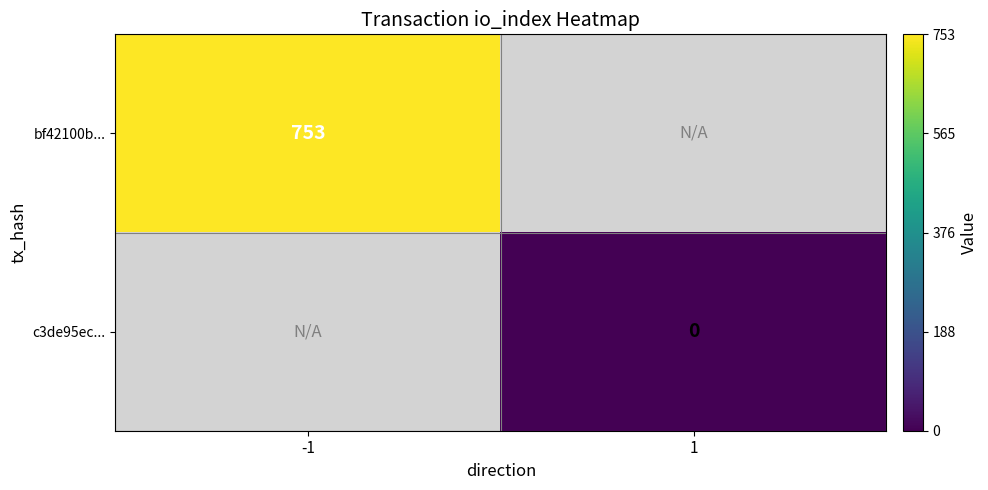

What is the maximum value shown in the chart?

753.0